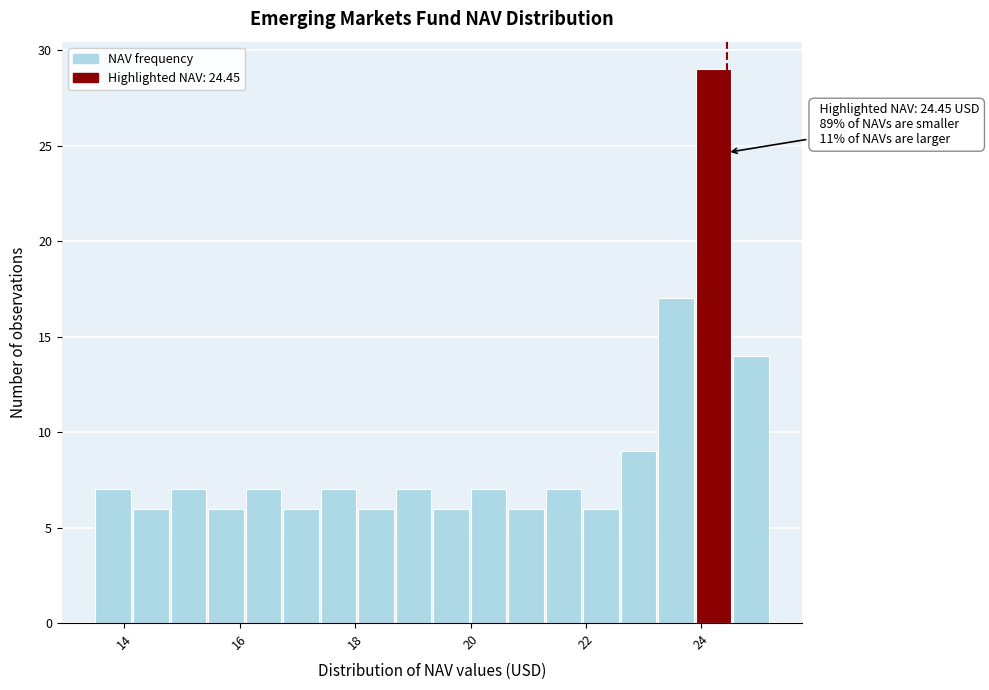

Read against the x-axis, roughly where is the centre of the tallest bar?

24.2